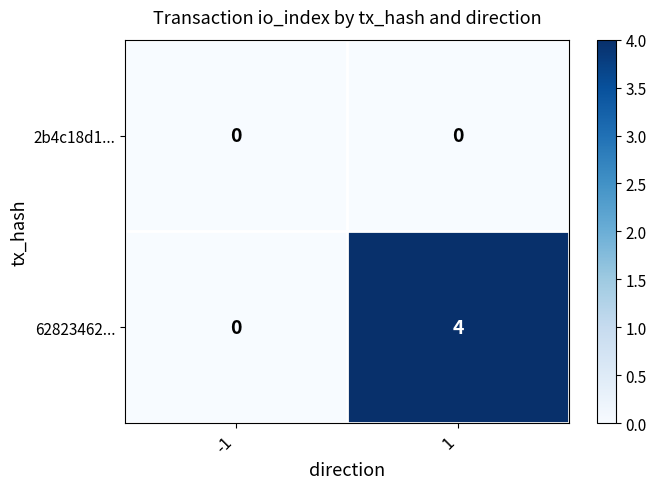

What is the maximum value shown in the chart?

4